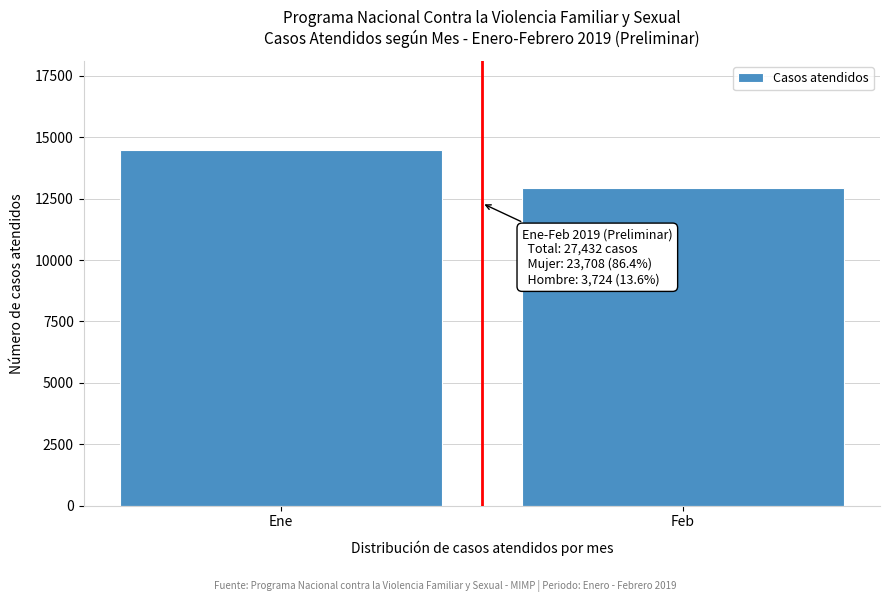

Reading left to right, list all the values displayed in this chart.

Ene=14491	Feb=12941